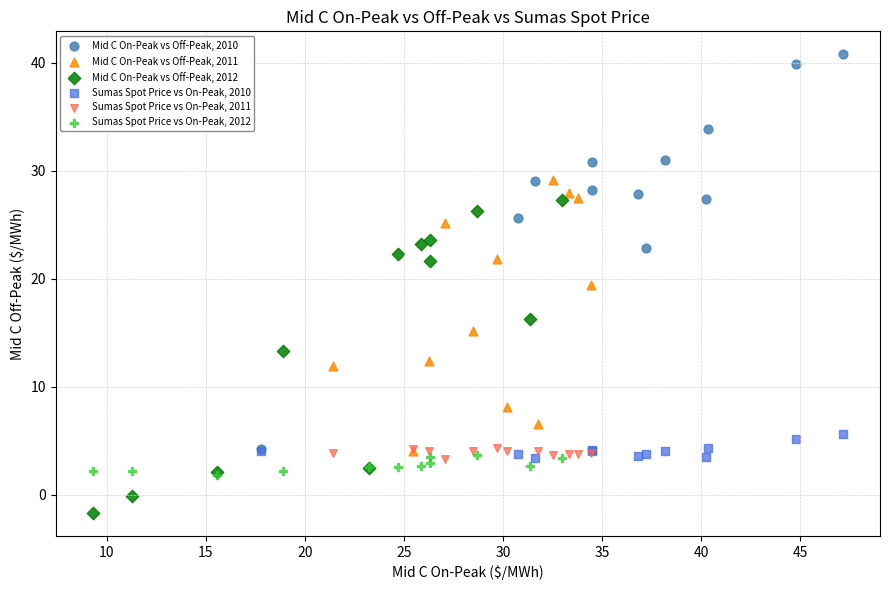

Which series reaches the minimum Y coordinate?

Mid C On-Peak vs Off-Peak, 2012